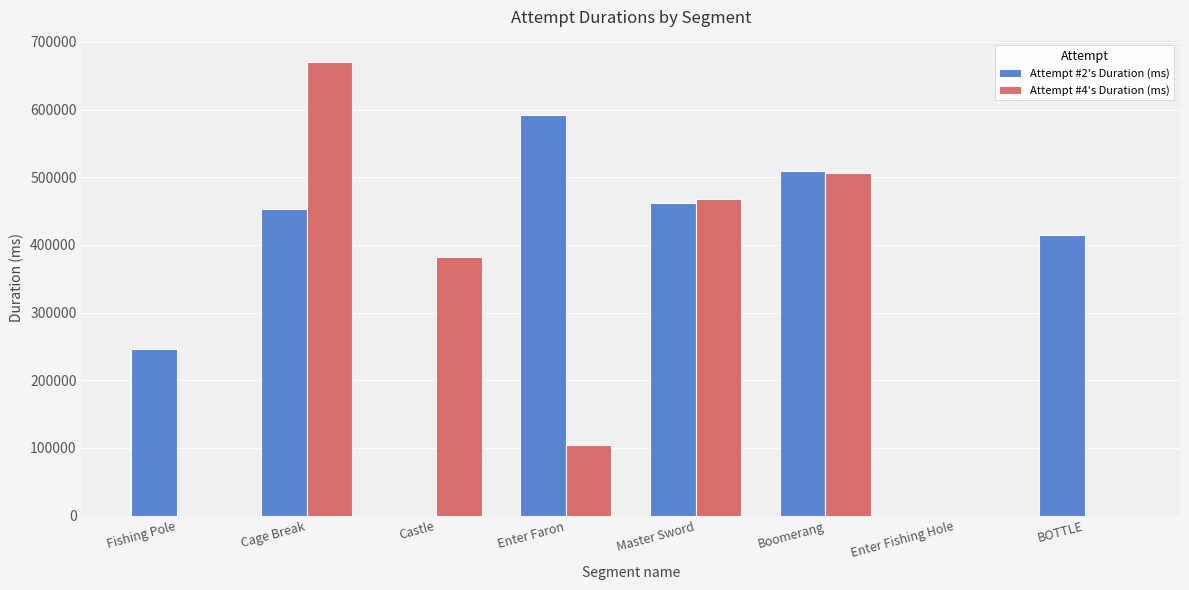

Between Castle and Enter Faron, which series saw the biggest shift?

Attempt #2's Duration (ms)